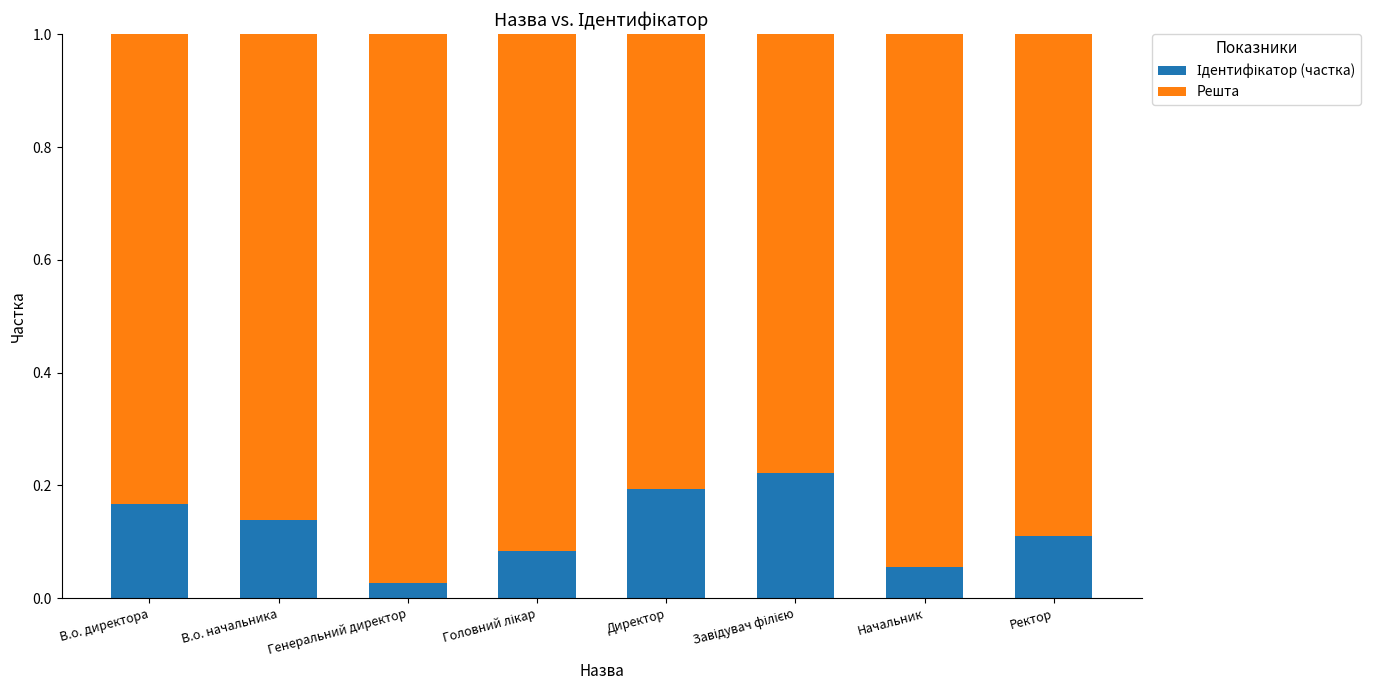

Is it true that Решта equals 0.9 at Головний лікар?

True